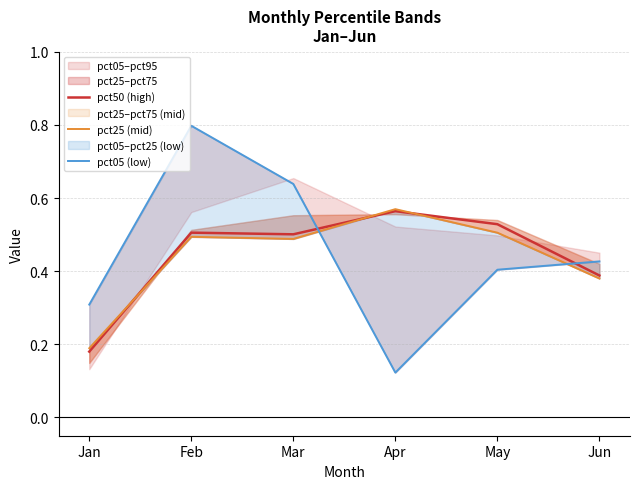

Rank the categories by pct25 (mid) value from lowest to highest.

Jan, Jun, Mar, Feb, May, Apr